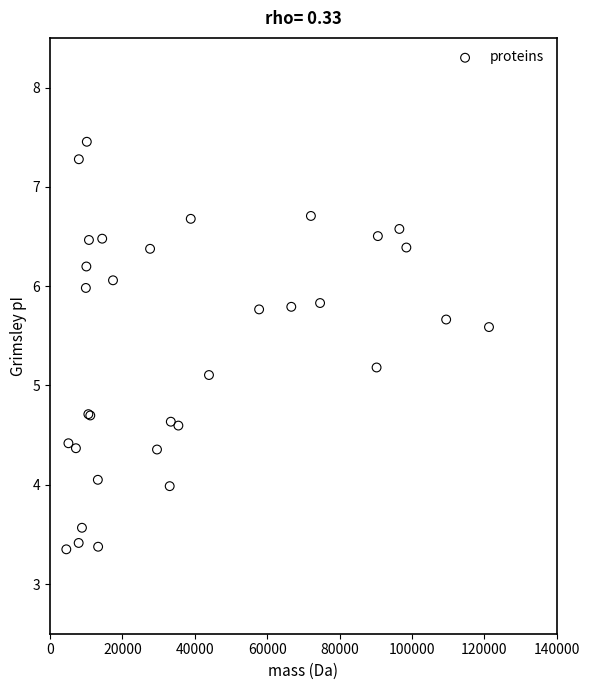

What Y value in the scatter plot is closest to 5?

5.1